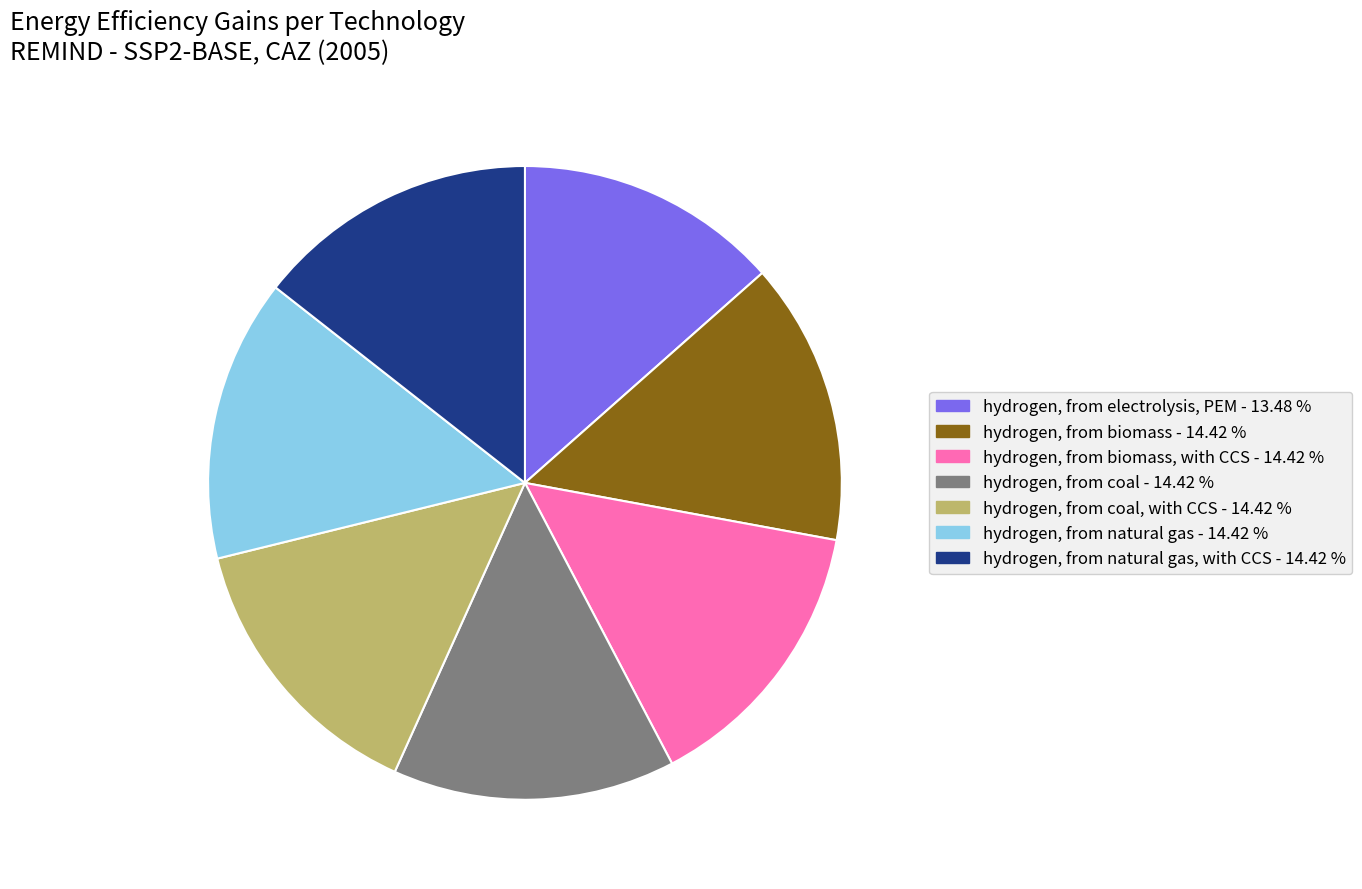

Do hydrogen, from biomass, with CCS - 14.42 % and hydrogen, from natural gas, with CCS - 14.42 % together represent more than half of the pie?

No